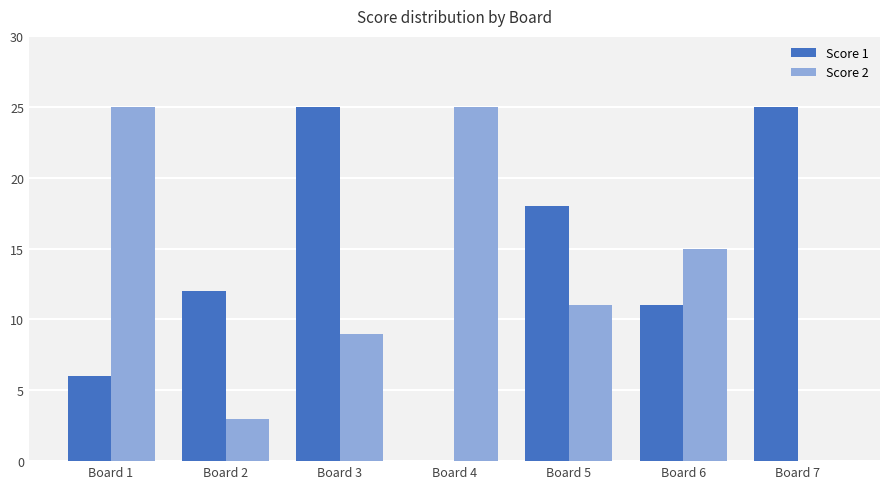

The value of Score 2 at Board 3 is 15. True or false?

False